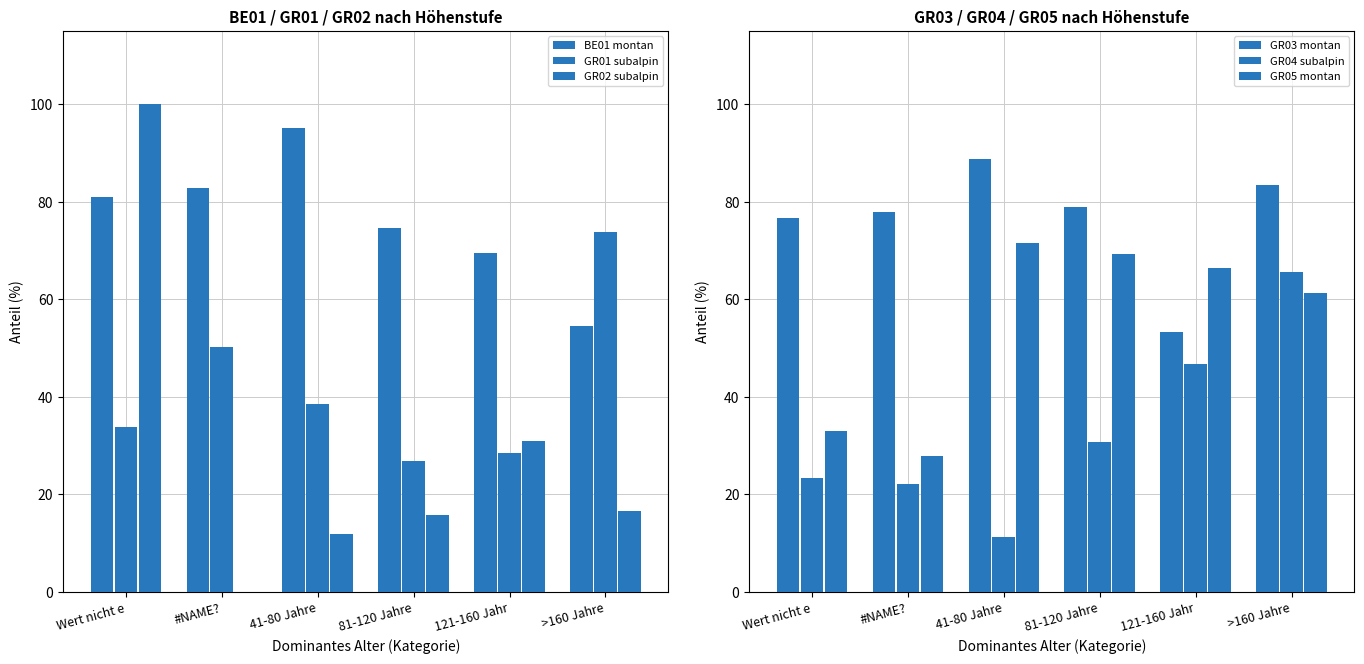

Reading left to right, transcribe all the data shown in this chart.

BE01 montan: Wert nicht e=81.0	#NAME?=82.8	41-80 Jahre=95.1	81-120 Jahre=74.6	121-160 Jahr=69.5	>160 Jahre=54.6
GR01 subalpin: Wert nicht e=33.9	#NAME?=50.3	41-80 Jahre=38.5	81-120 Jahre=26.8	121-160 Jahr=28.5	>160 Jahre=73.8
GR02 subalpin: Wert nicht e=100.0	#NAME?=0.0	41-80 Jahre=11.8	81-120 Jahre=15.8	121-160 Jahr=31.0	>160 Jahre=16.5
GR03 montan: Wert nicht e=76.6	#NAME?=77.8	41-80 Jahre=88.8	81-120 Jahre=78.8	121-160 Jahr=53.3	>160 Jahre=83.5
GR04 subalpin: Wert nicht e=23.4	#NAME?=22.2	41-80 Jahre=11.2	81-120 Jahre=30.7	121-160 Jahr=46.7	>160 Jahre=65.6
GR05 montan: Wert nicht e=32.9	#NAME?=27.9	41-80 Jahre=71.5	81-120 Jahre=69.3	121-160 Jahr=66.5	>160 Jahre=61.3